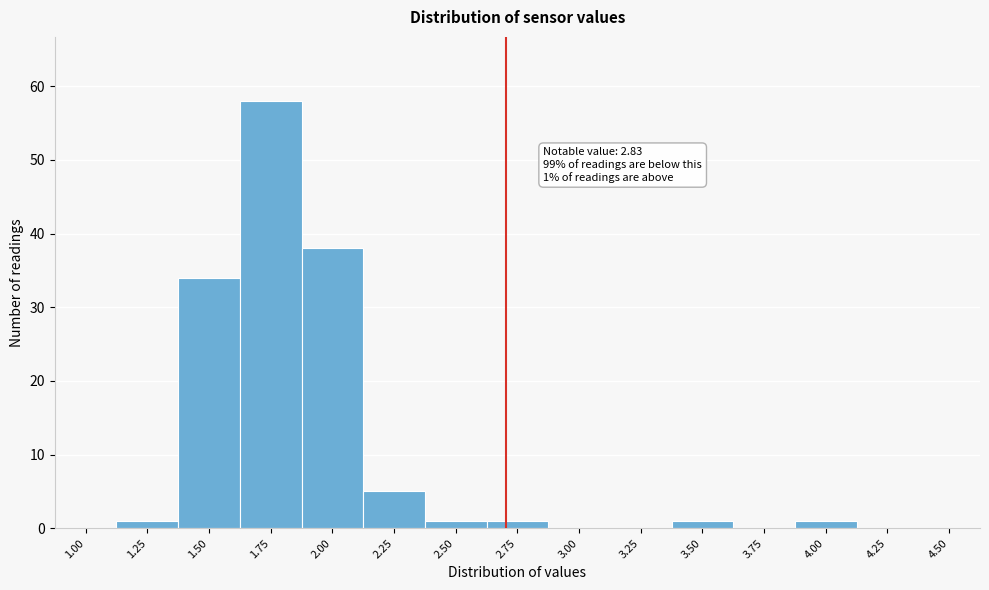

Reading left to right, extract all data points from this chart.

1.00=0	1.25=1	1.50=34	1.75=58	2.00=38	2.25=5	2.50=1	2.75=1	3.00=0	3.25=0	3.50=1	3.75=0	4.00=1	4.25=0	4.50=0